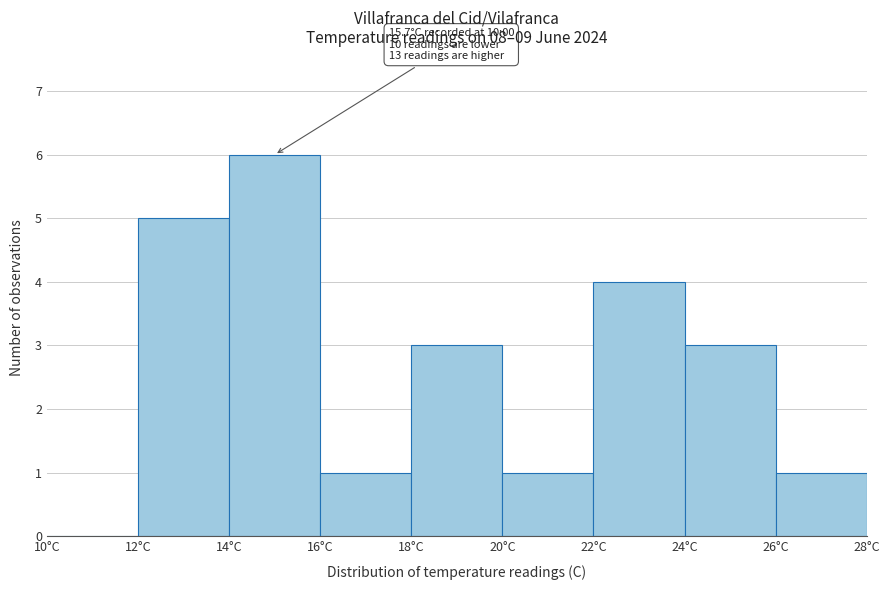

Over which range of the x-axis is the bar tallest?

14 to 16